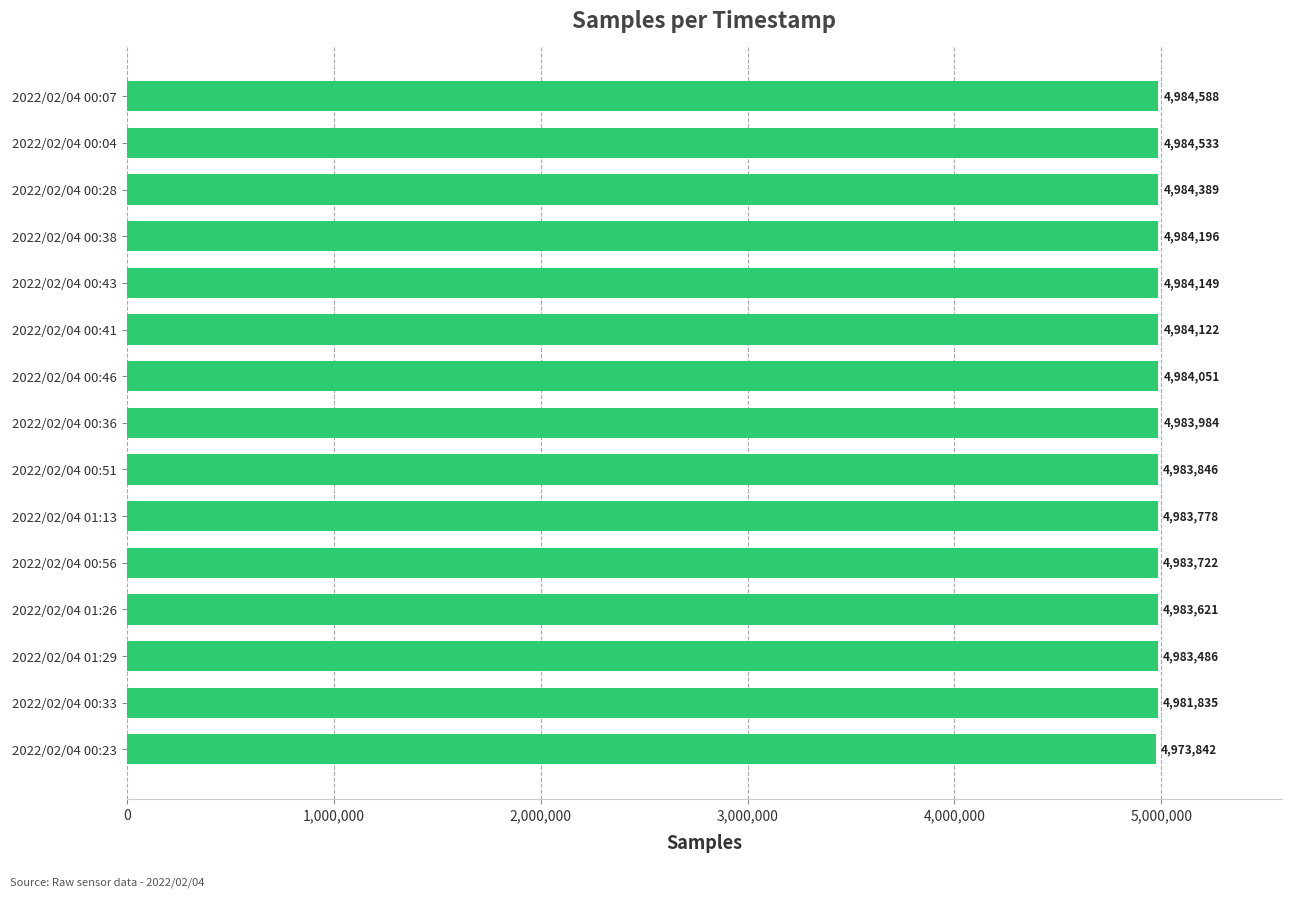

The value at 2022/02/04 00:56 is 3394719. True or false?

False